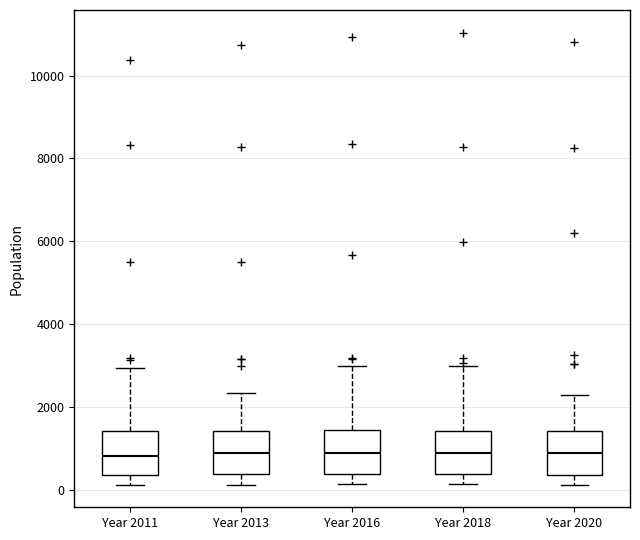

Reading left to right, transcribe this box plot: for each box, give where its median line is, the range the box spans, and where its two whiskers end, as read against the y-axis. The values are not printed on the chart, so give them approximately, as read against the axis.

Year 2011: median 800, box 400 to 1400, whiskers 200 to 3000
Year 2013: median 800, box 400 to 1400, whiskers 200 to 2400
Year 2016: median 800, box 400 to 1400, whiskers 200 to 3000
Year 2018: median 800, box 400 to 1400, whiskers 200 to 3000
Year 2020: median 800, box 400 to 1400, whiskers 200 to 2200